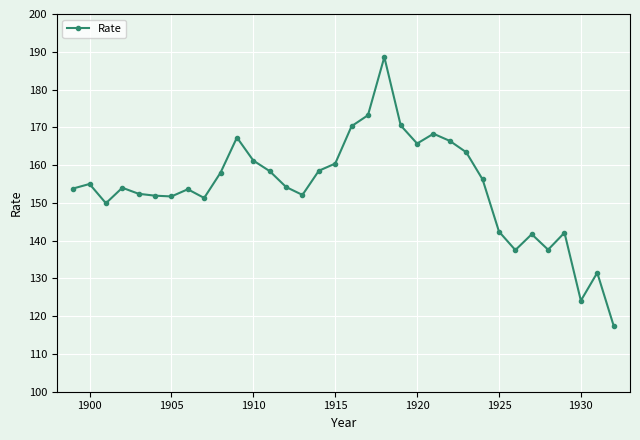

What is the value of the 33rd point from the left?

131.5